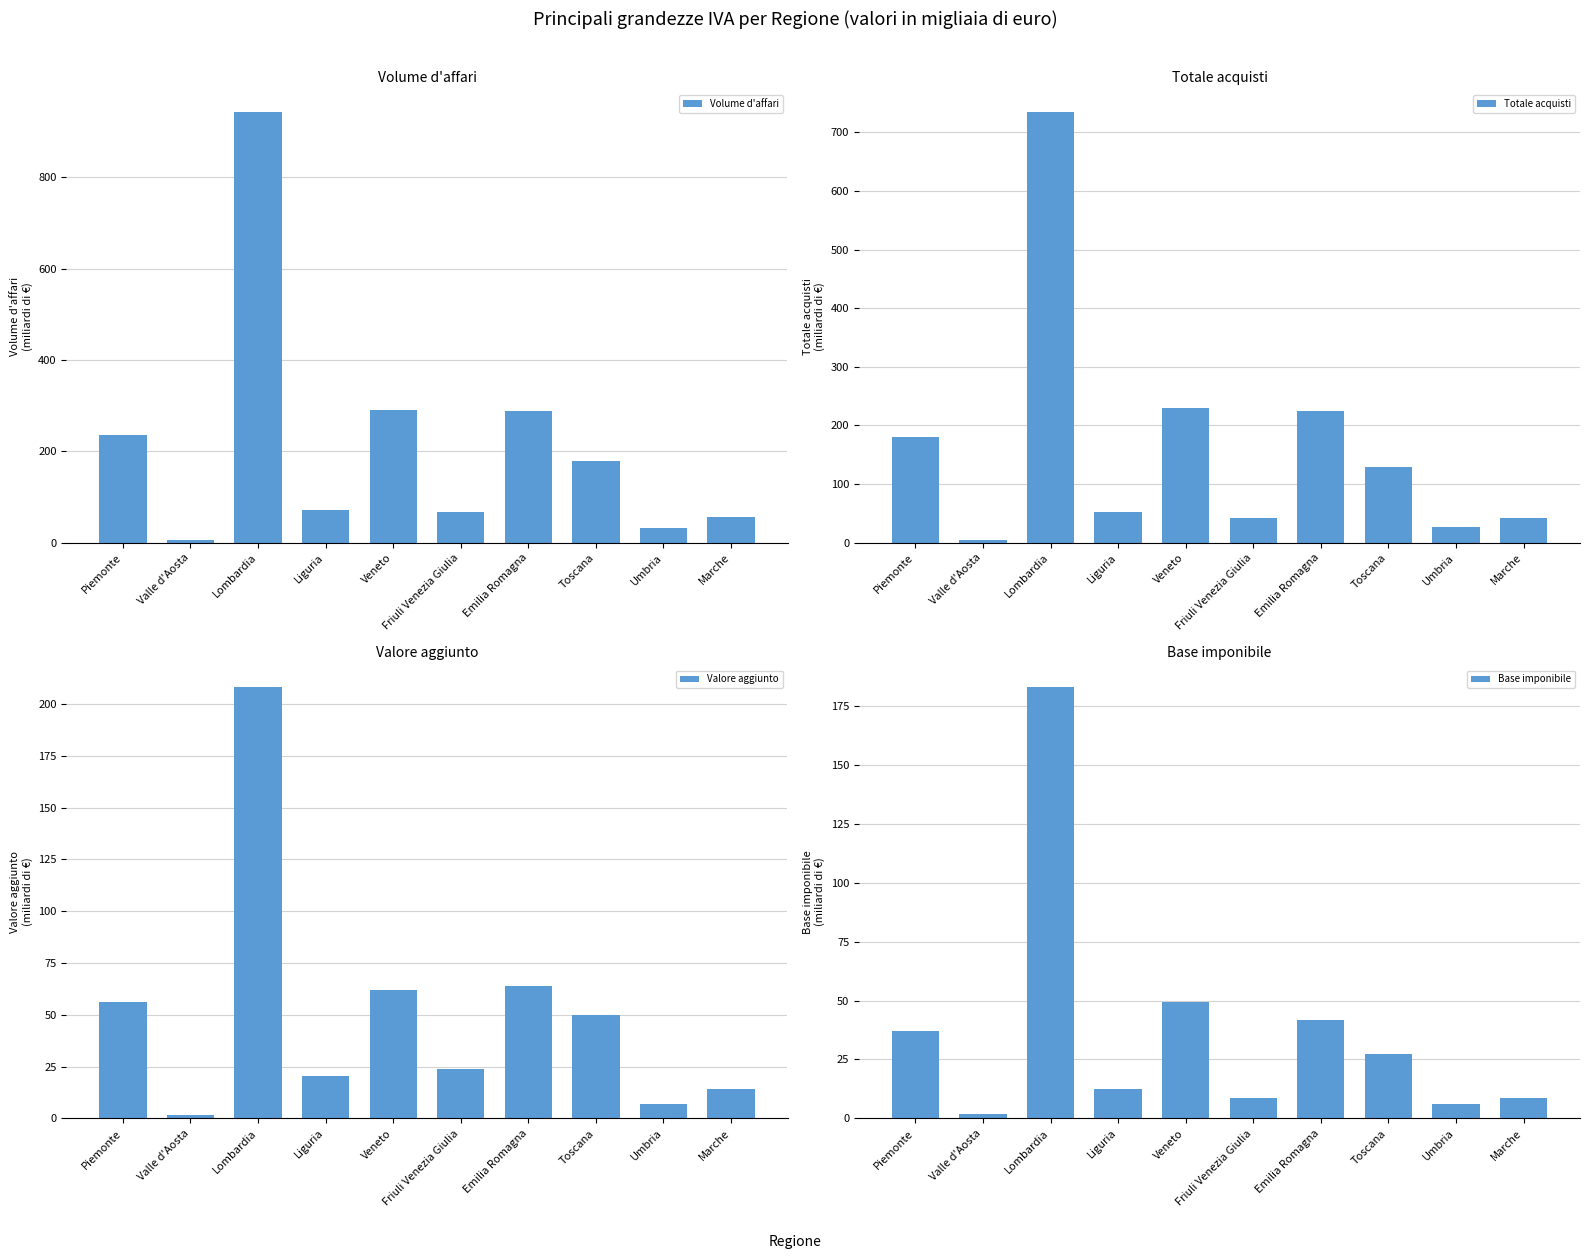

The value of Volume d'affari at Veneto is 476.7. True or false?

False